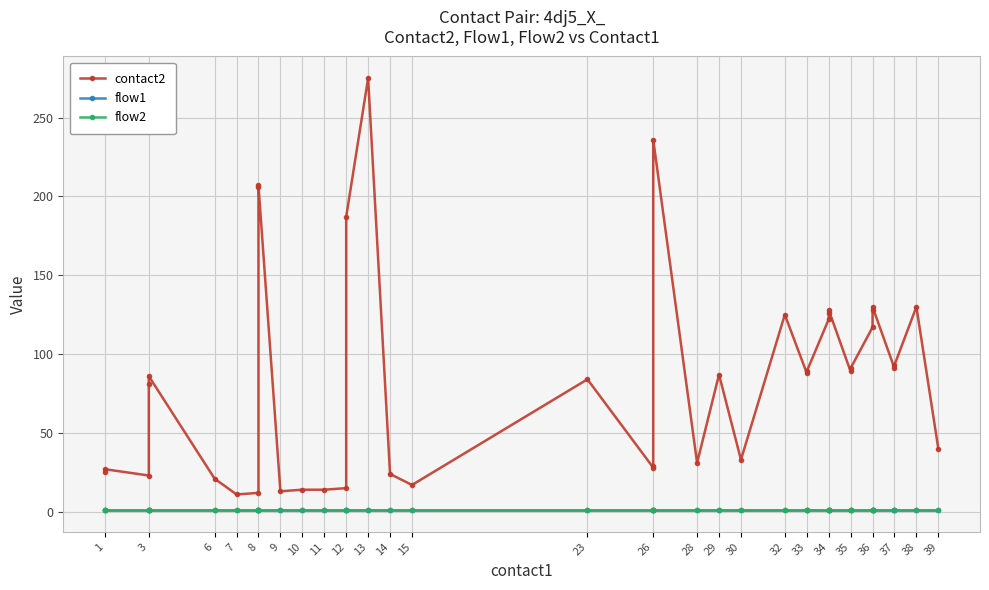

Which series has the widest spread of values?

contact2